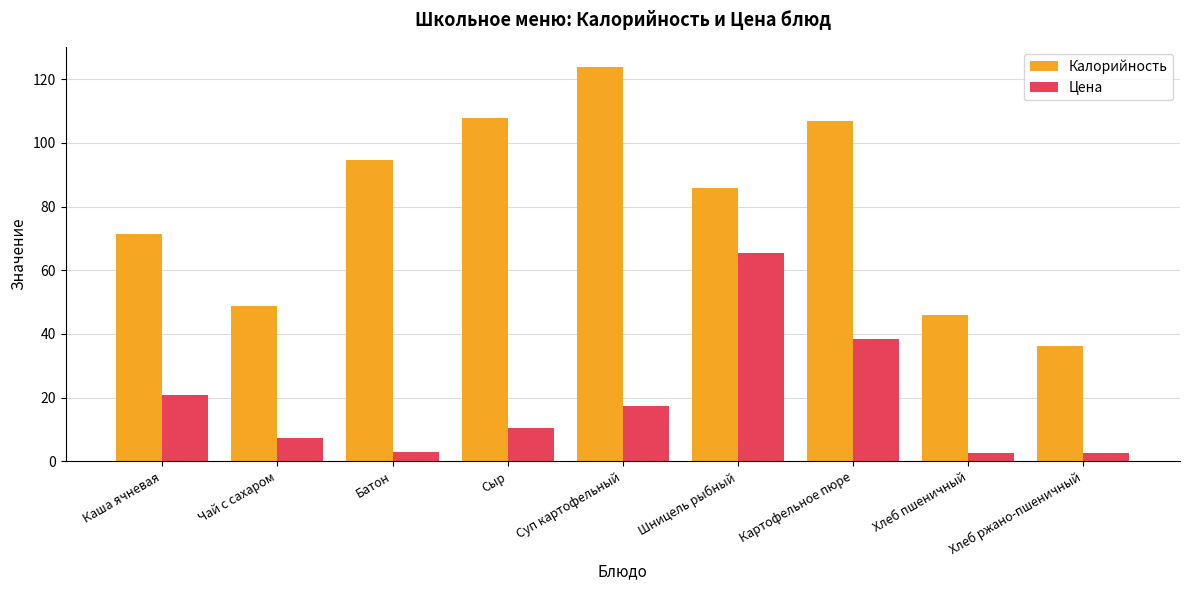

Is the value of Цена at Хлеб пшеничный greater than the value of Калорийность at Хлеб пшеничный?

No